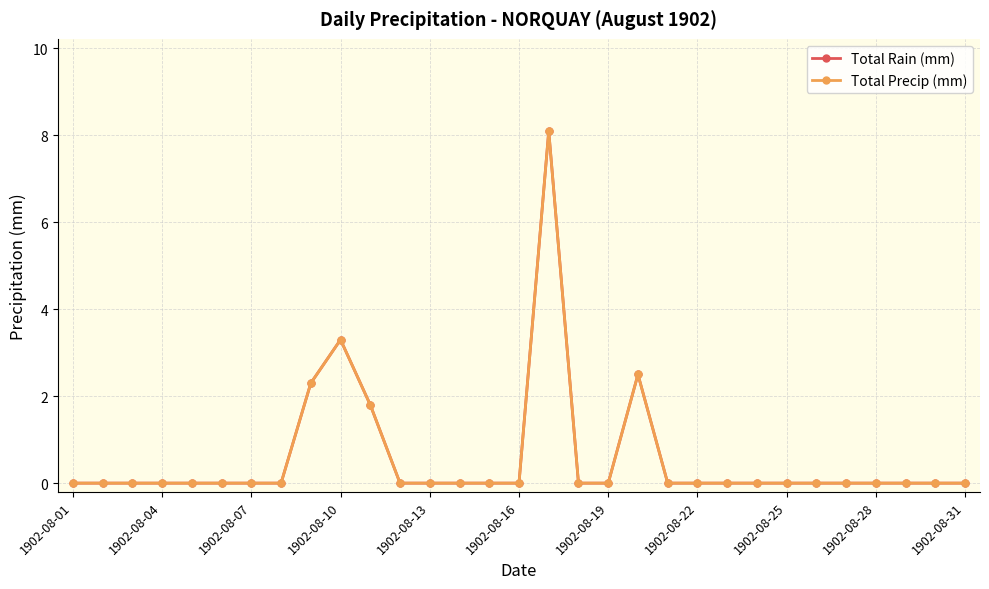

Does the chart have visible grid lines?

Yes